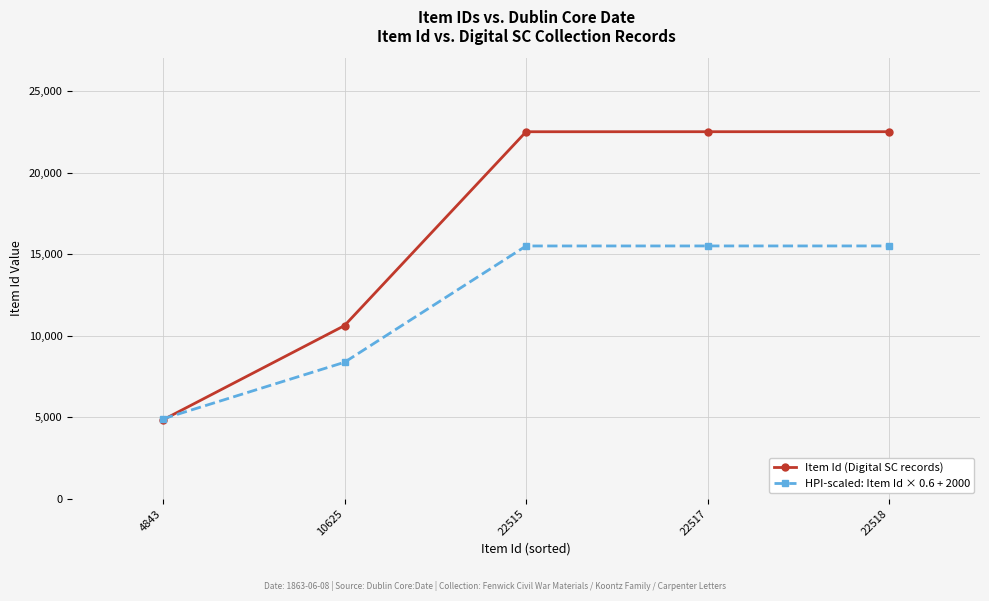

What is the difference between the second highest and minimum values in the HPI-scaled: Item Id × 0.6 + 2000 series?

10604.4